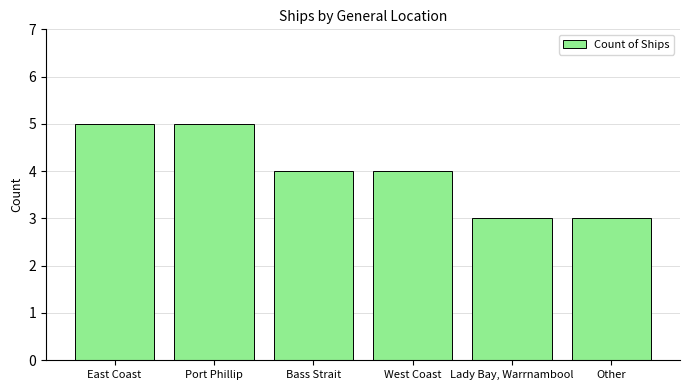

Is it true that the value at Lady Bay, Warrnambool is 4?

False